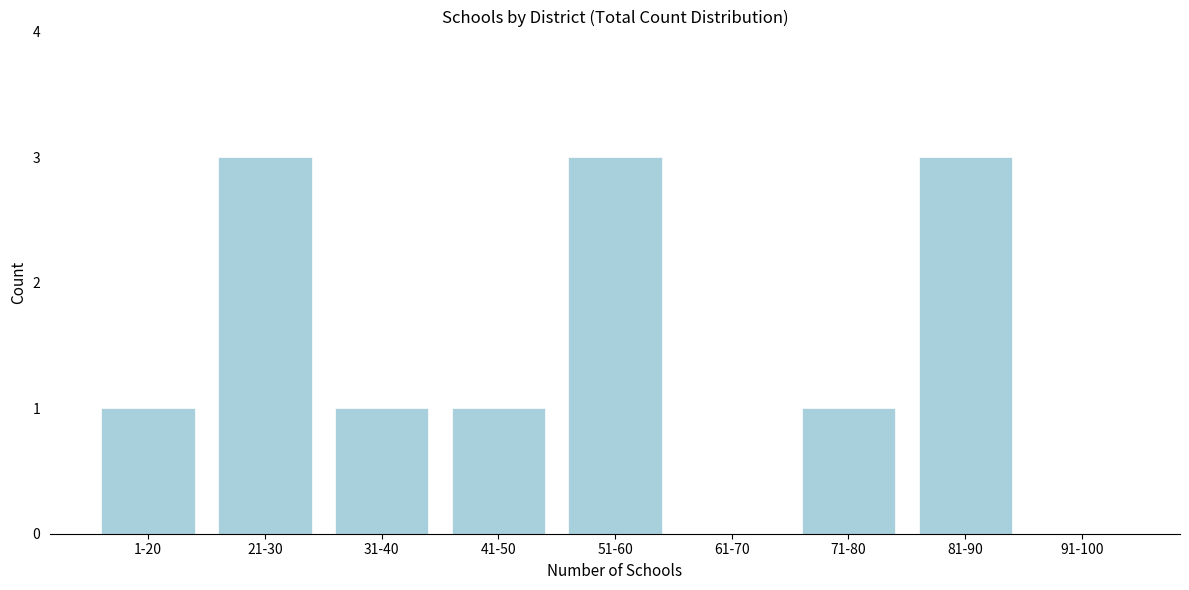

Reading left to right, what are all the values shown in this chart?

1-20=1	21-30=3	31-40=1	41-50=1	51-60=3	61-70=0	71-80=1	81-90=3	91-100=0